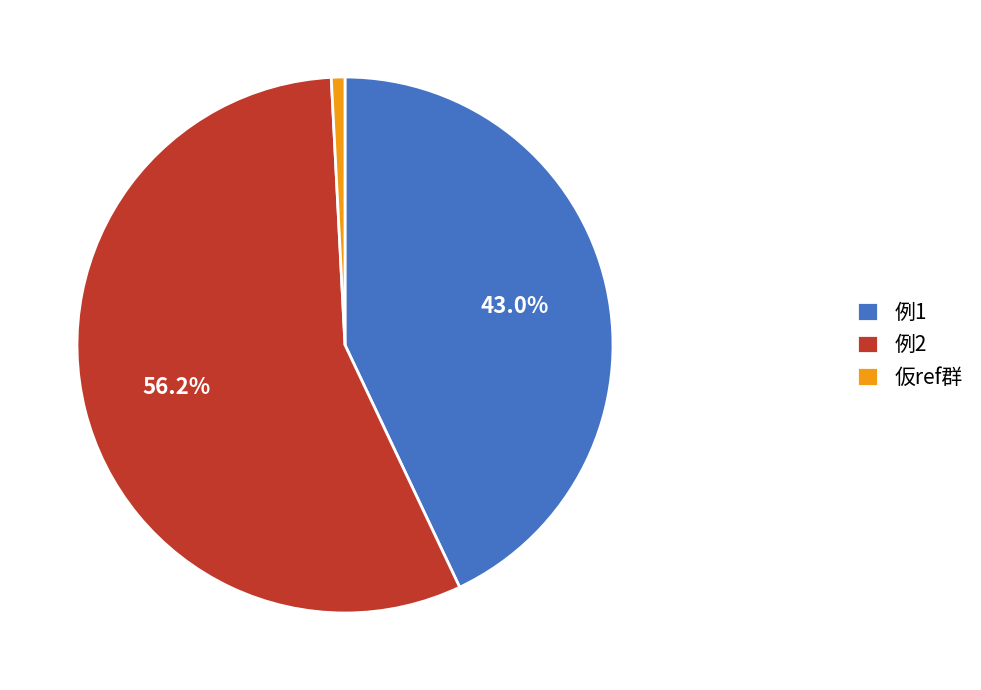

To the nearest percent, what is the difference between the 例1 and 例2 slice percentages?

13%